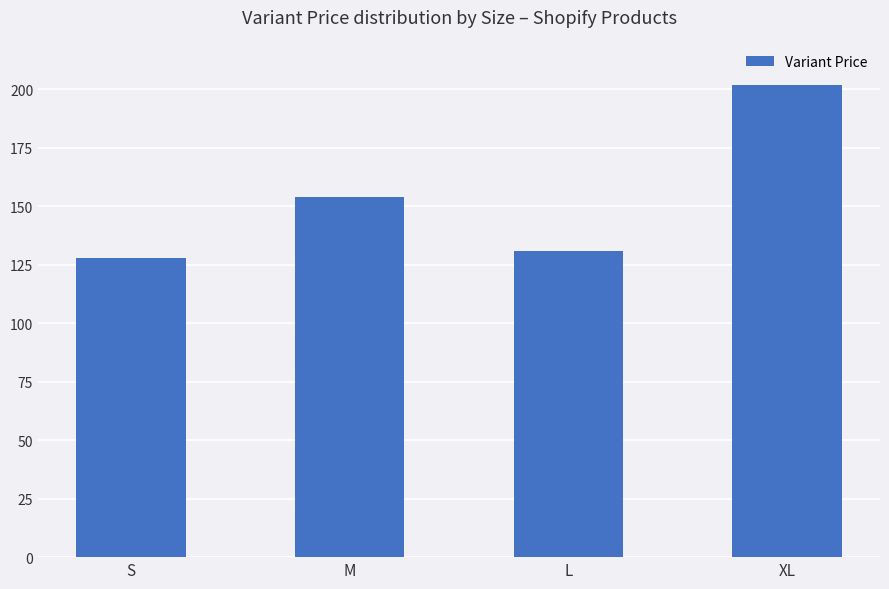

List the labels in order of value, smallest first.

S, L, M, XL